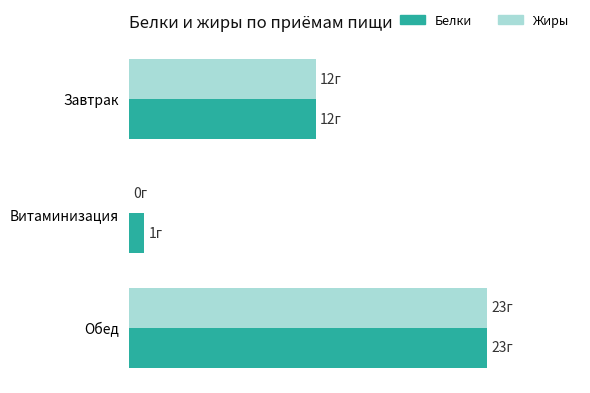

What are all the series names shown in the legend?

Белки, Жиры